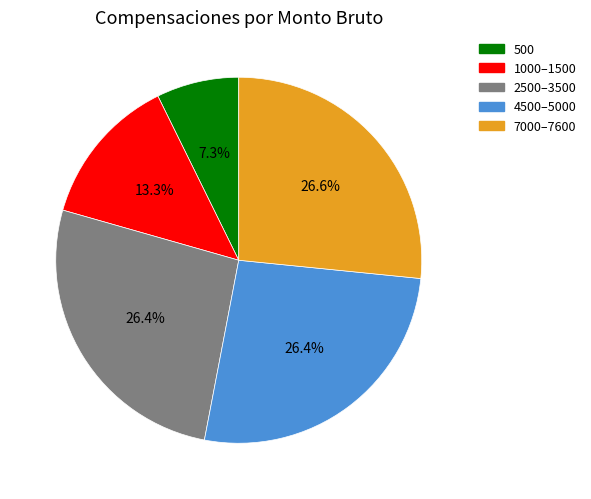

What percentage is NOT represented by 1000–1500?

86.7%